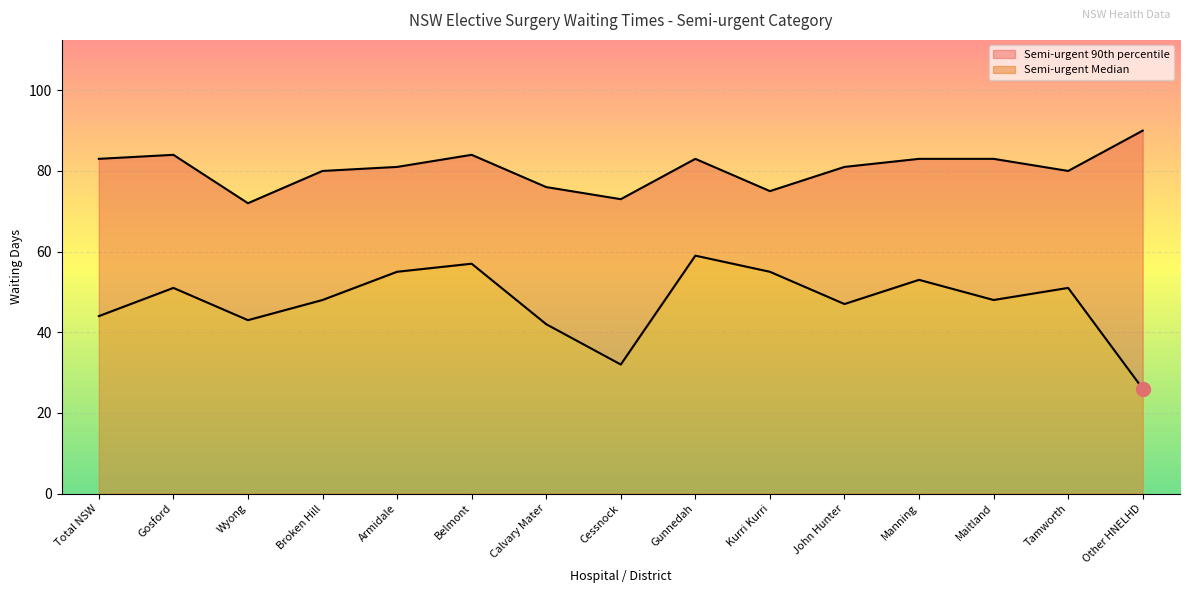

What position from the right is Armidale?

11